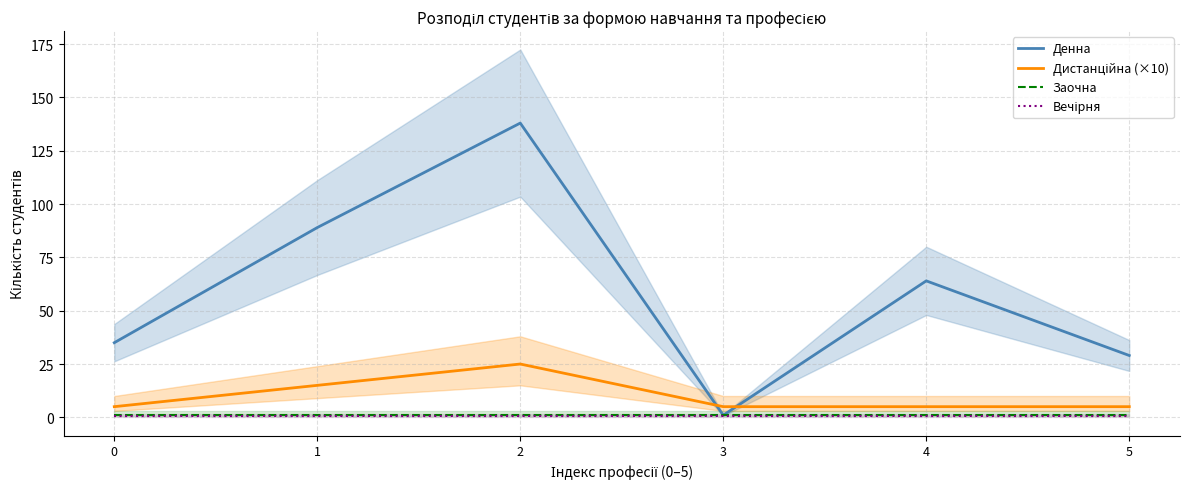

What is the value of the Заочна point at the 5th from the left?

1.0